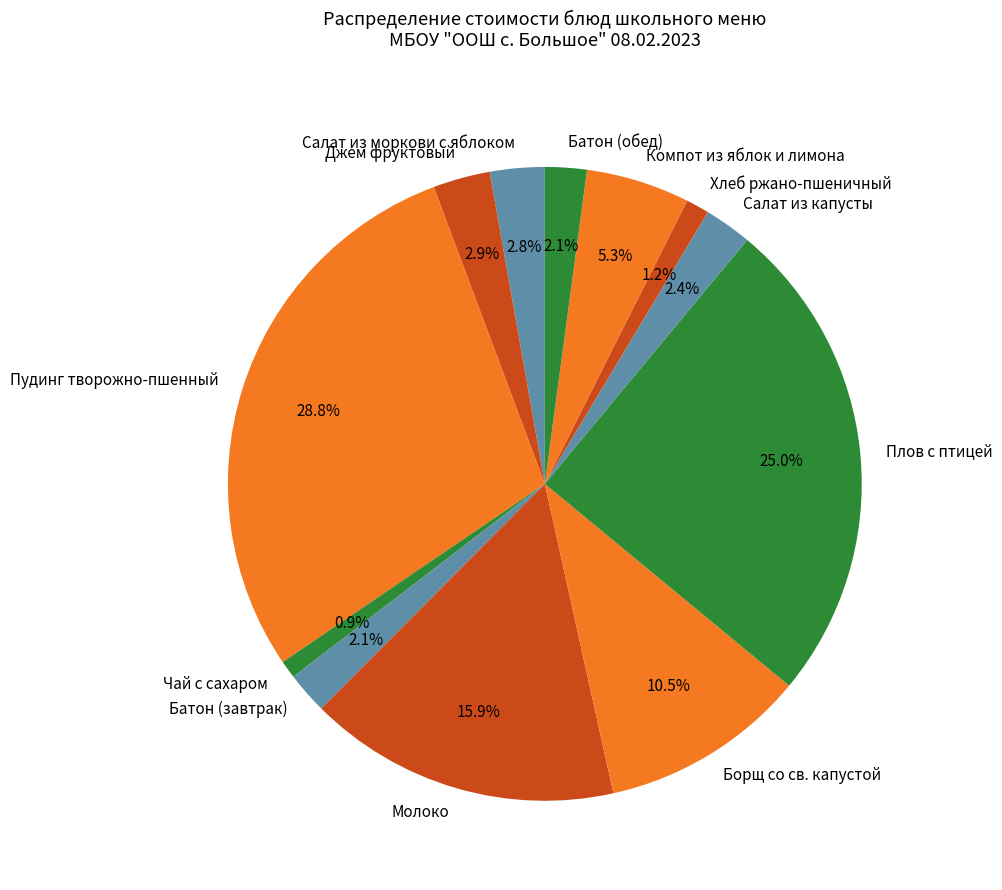

To the nearest percent, what percentage of the pie is Плов с птицей?

25%